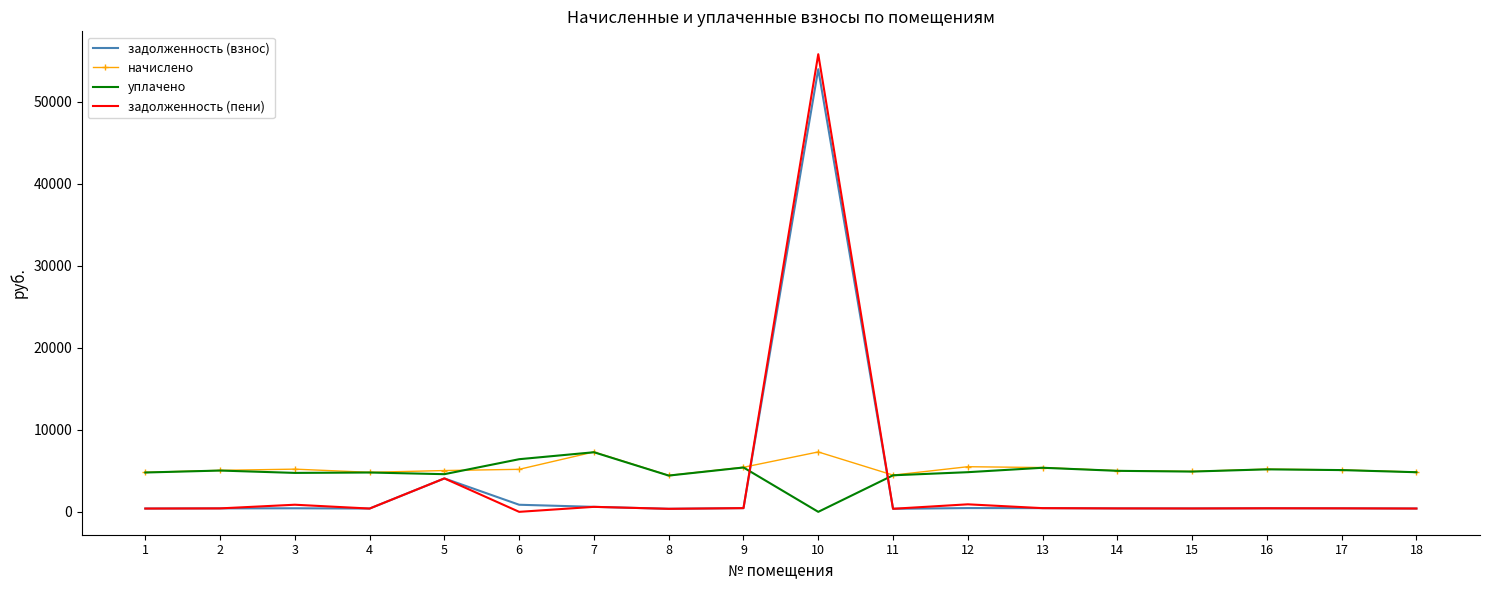

Which series changed the most between 2 and 10?

задолженность (пени)